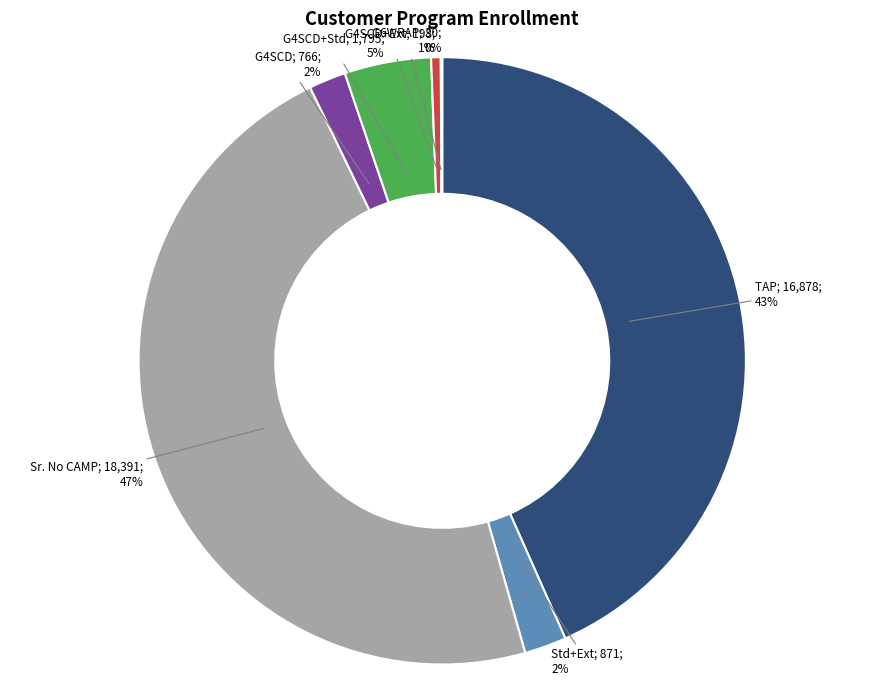

Is there a majority slice in this chart?

No